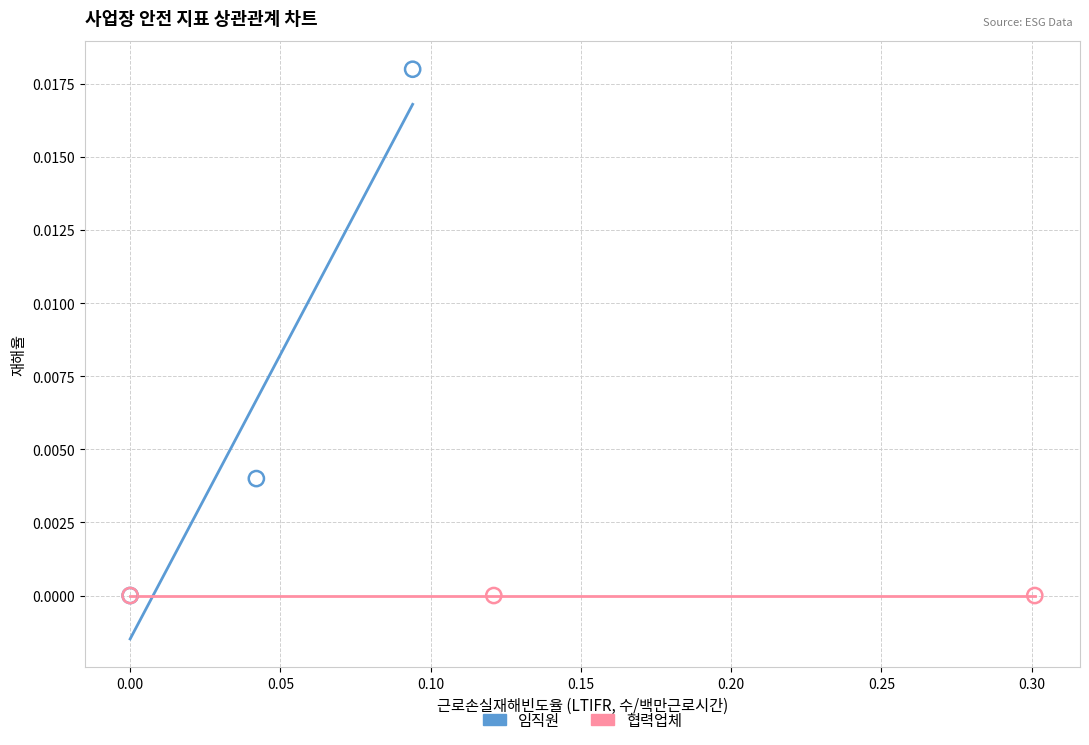

Which series reaches the maximum Y coordinate?

임직원